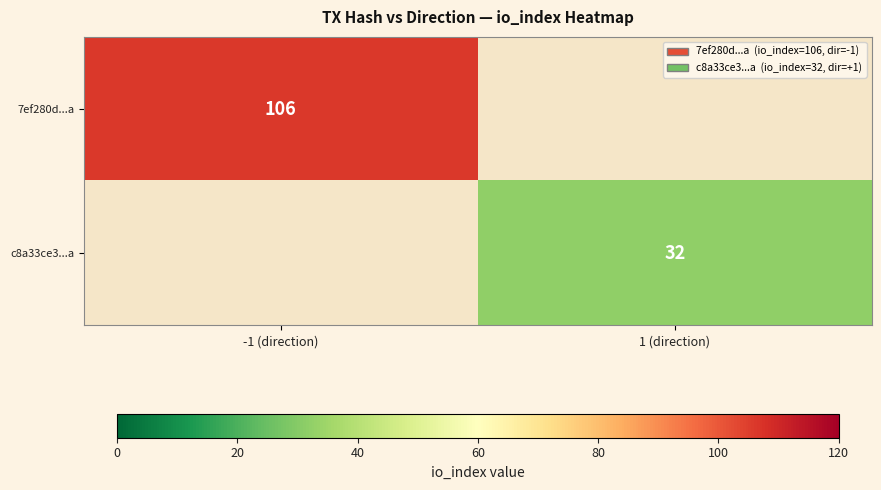

How many series are shown in this chart?

2